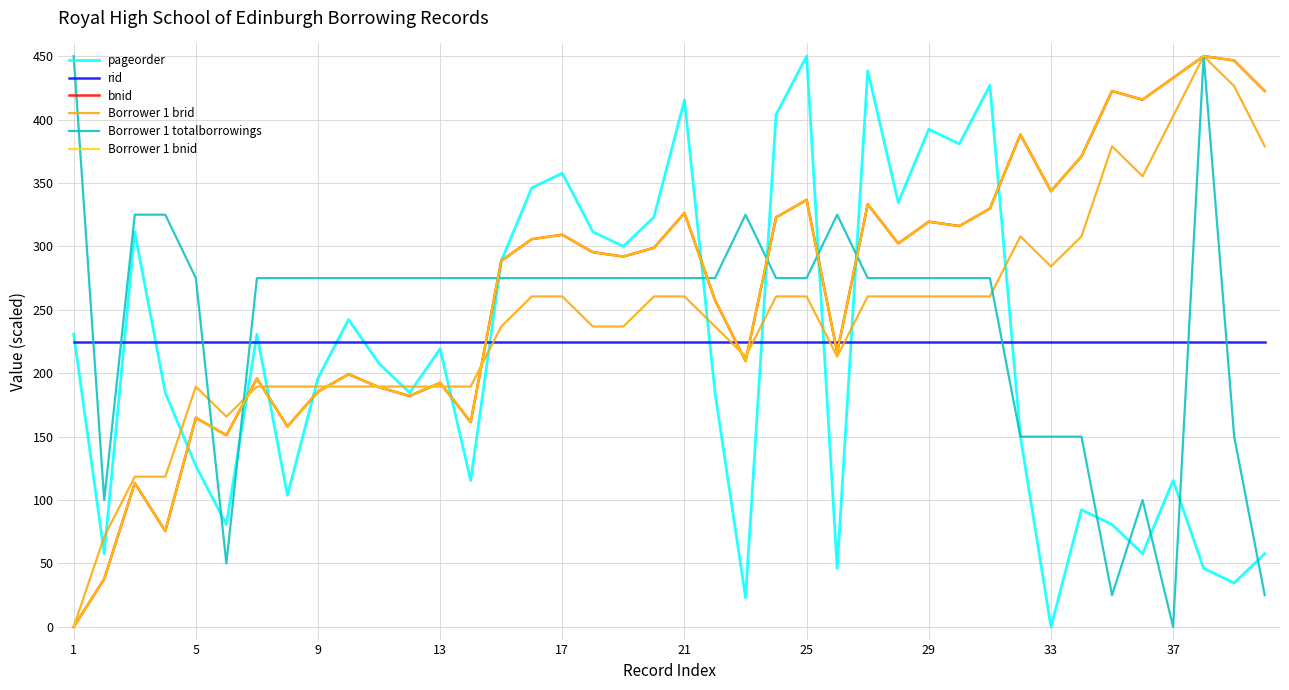

Rank the series by their maximum value, from lowest to highest.

rid, pageorder, bnid, Borrower 1 brid, Borrower 1 totalborrowings, Borrower 1 bnid